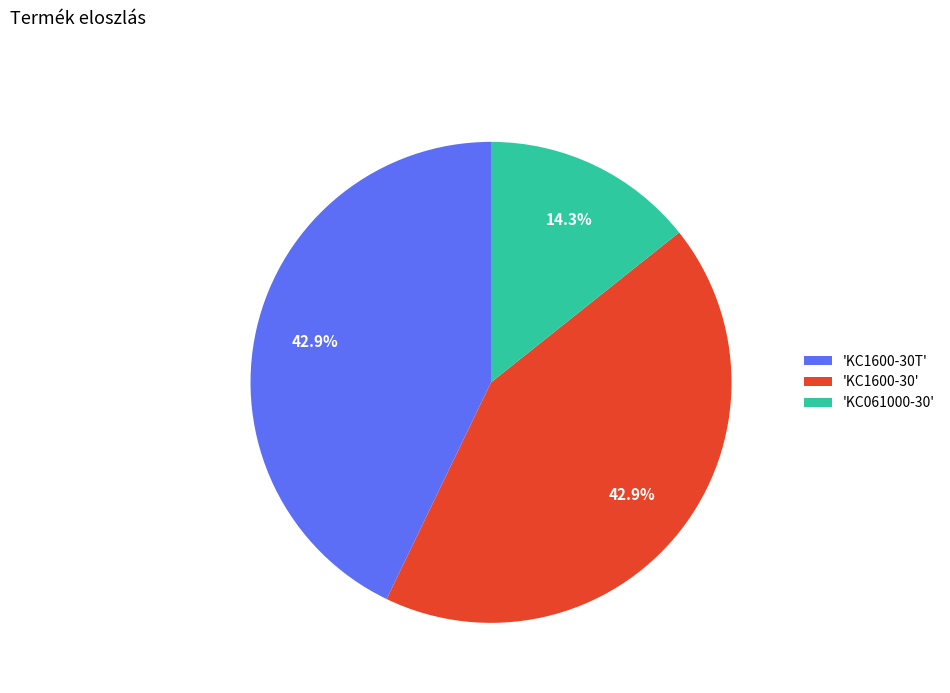

Is there any slice that represents more than half of the pie?

No